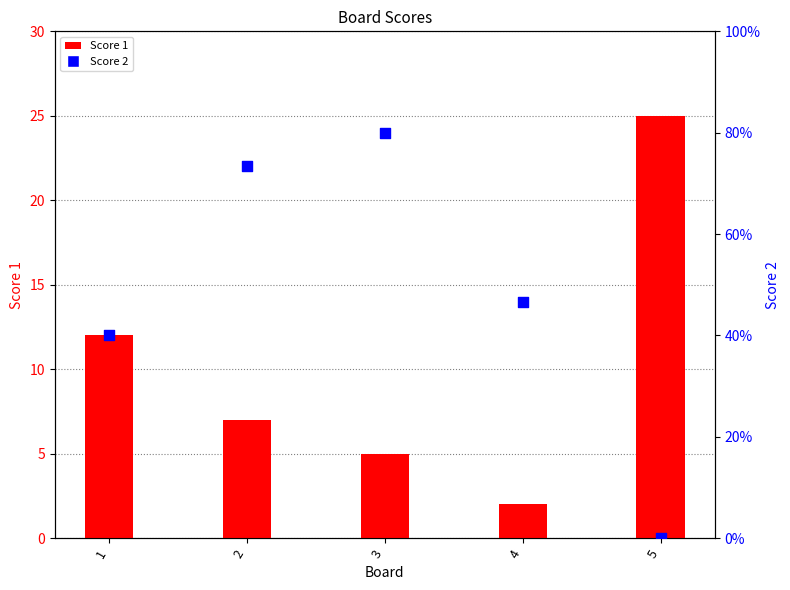

Which series has the largest total across all categories?

Score 1